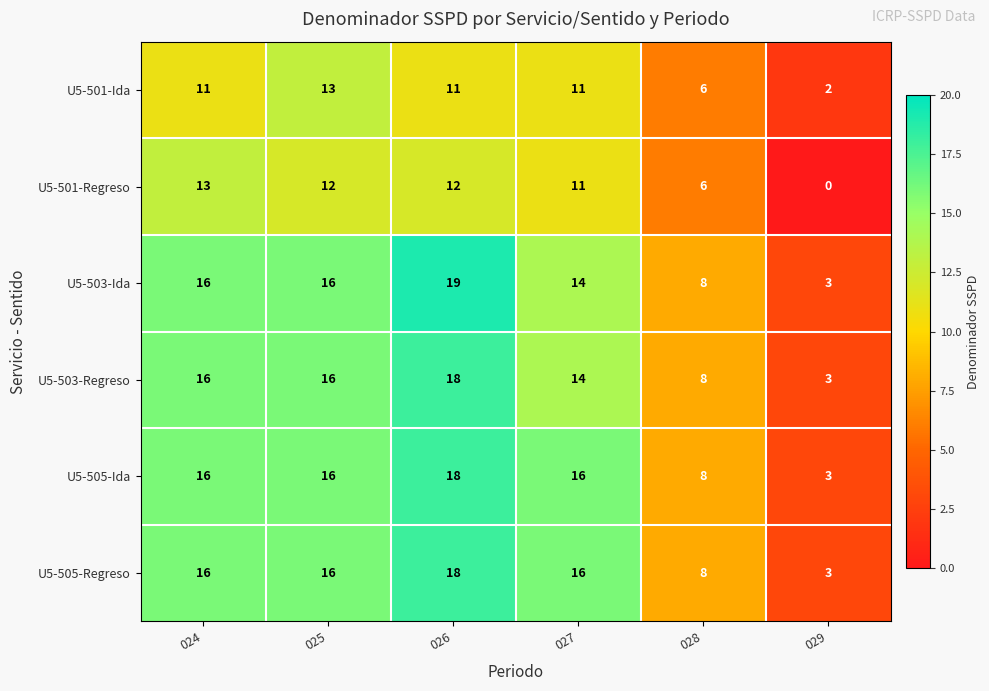

At which category does the chart reach its minimum across all series?

029